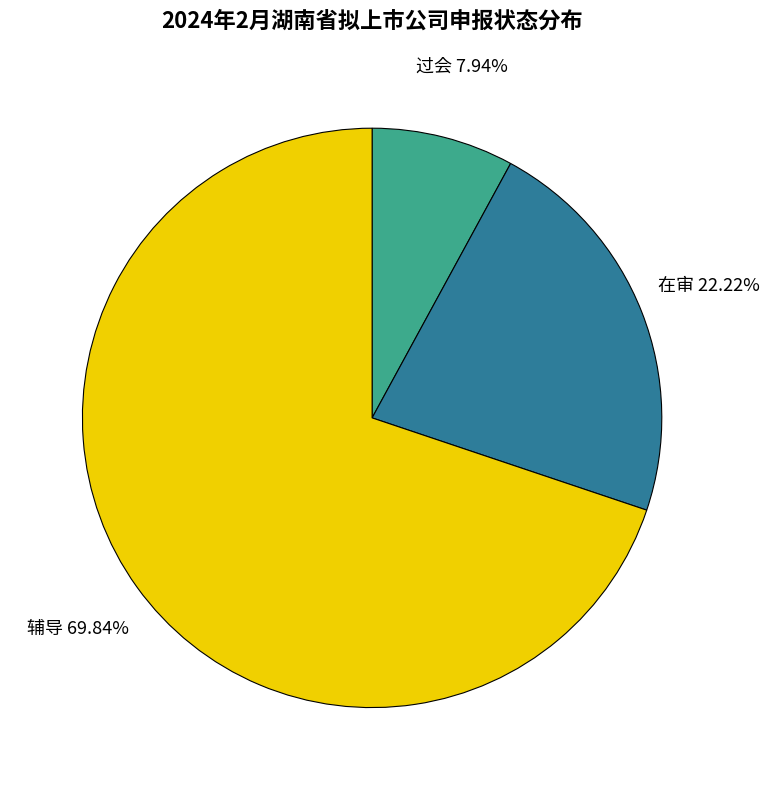

Is there a majority slice in this chart?

Yes